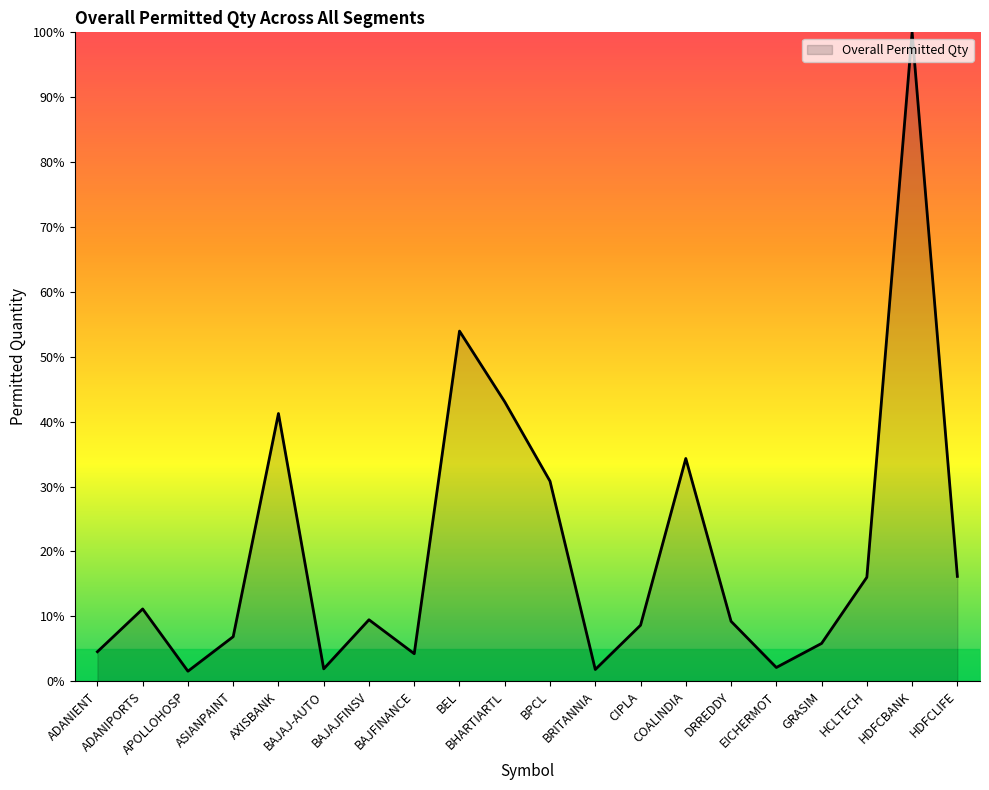

What is the greatest value displayed?

100.0